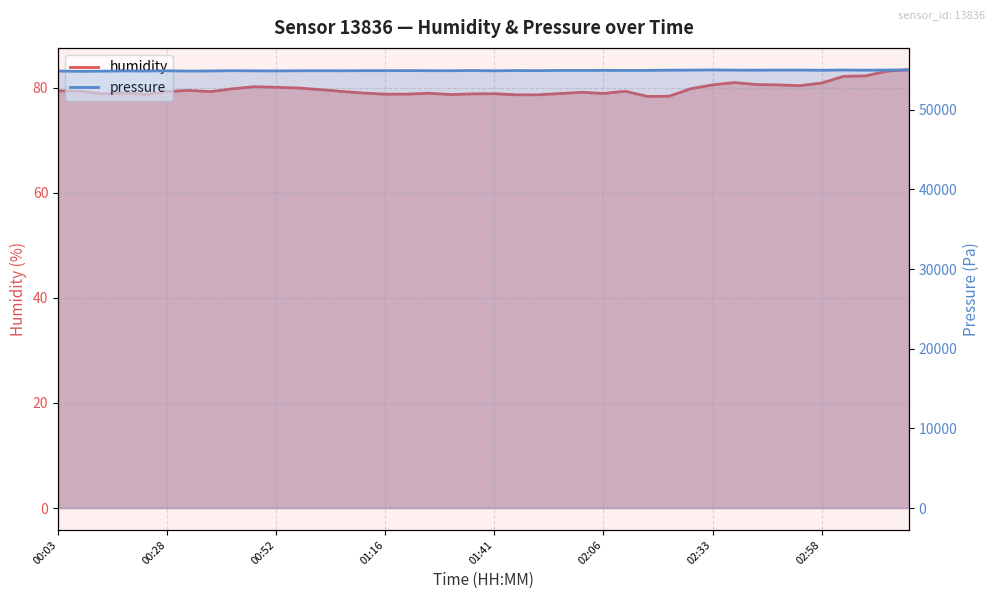

What is the spread (max minus min) of values at 01:11?

54823.3